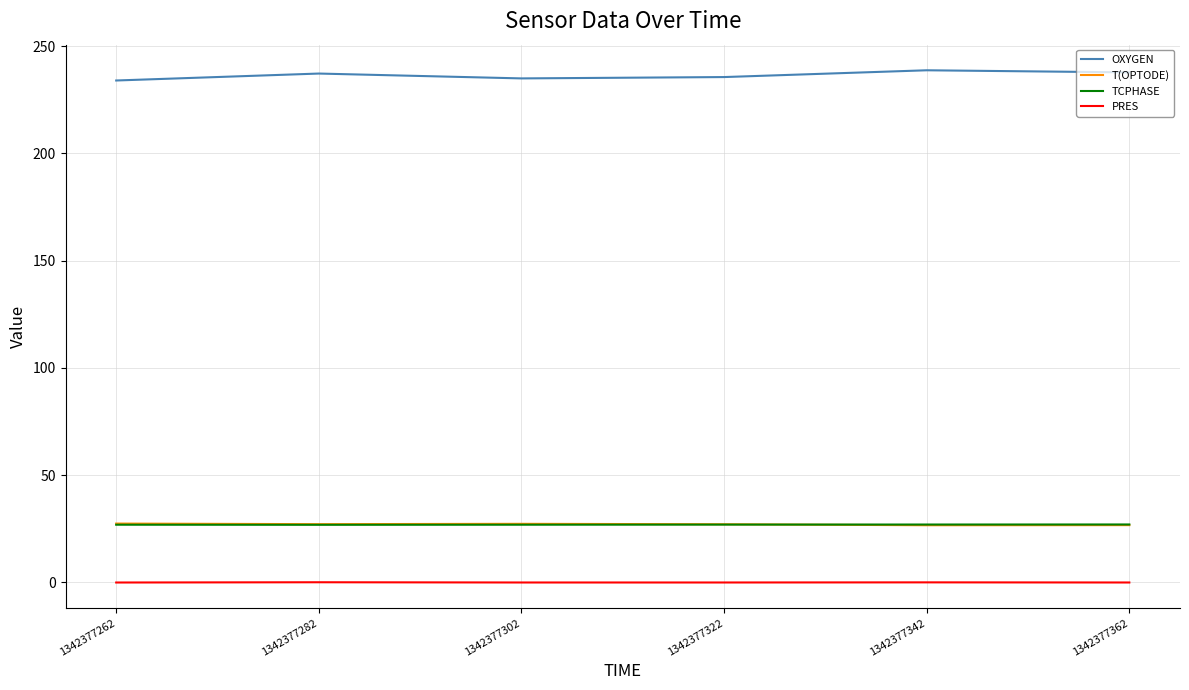

What is the highest value of the OXYGEN series?

238.7